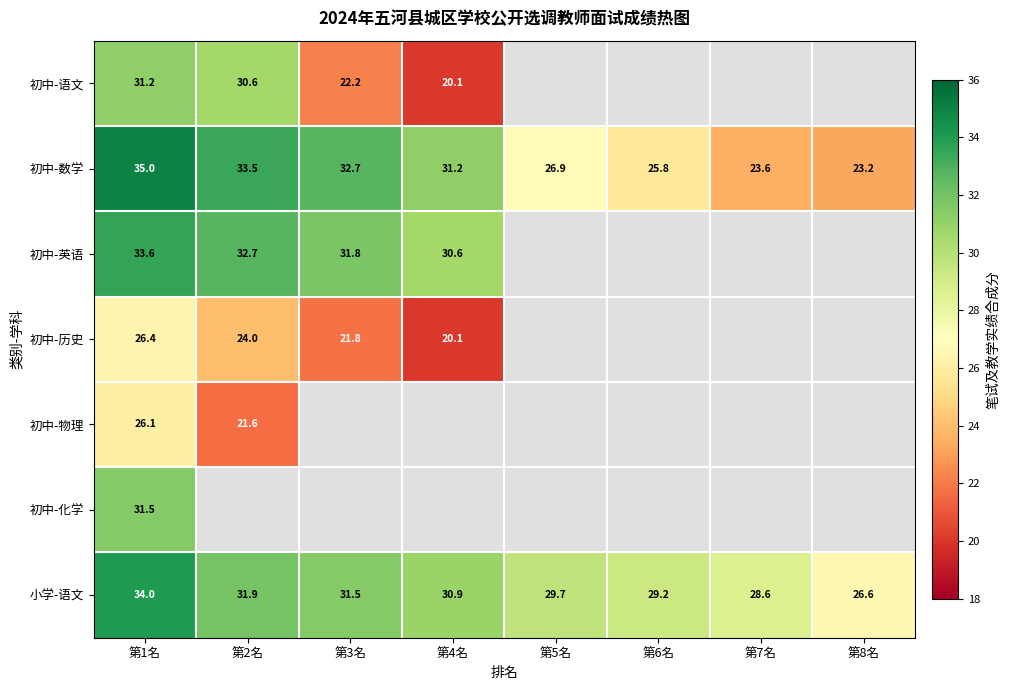

Is the value of 初中-英语 at 第1名 greater than the value of 小学-语文 at 第6名?

Yes